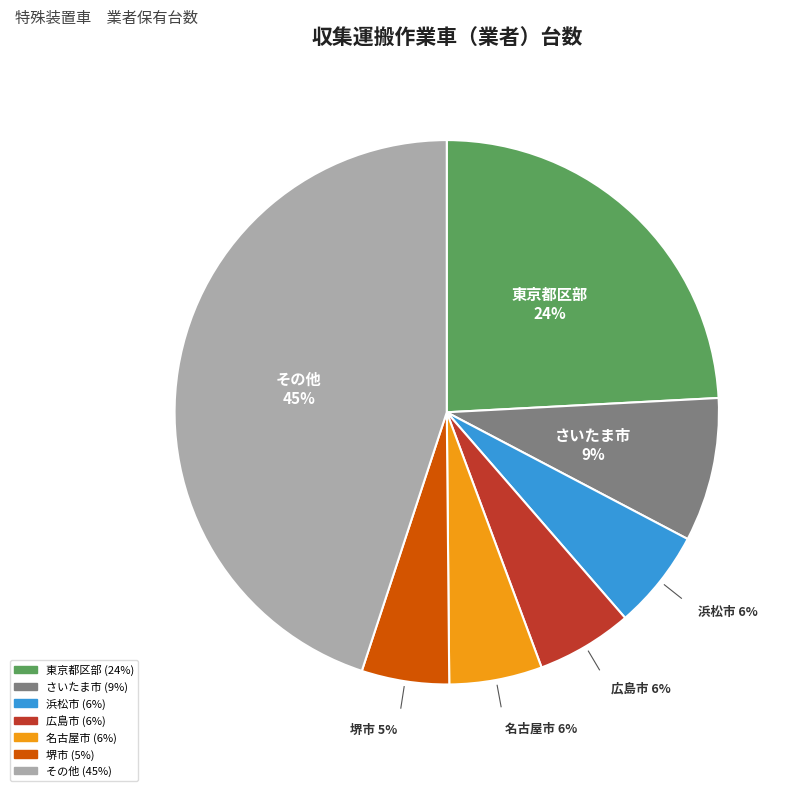

Does any single category account for the majority?

No